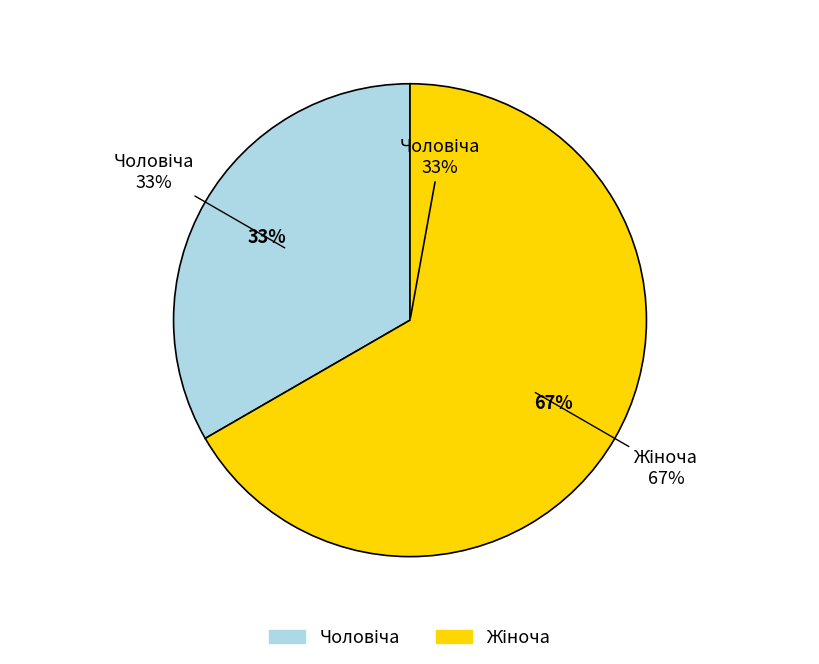

What is the ratio of the value at Чоловіча to the value at Жіноча?

0.5